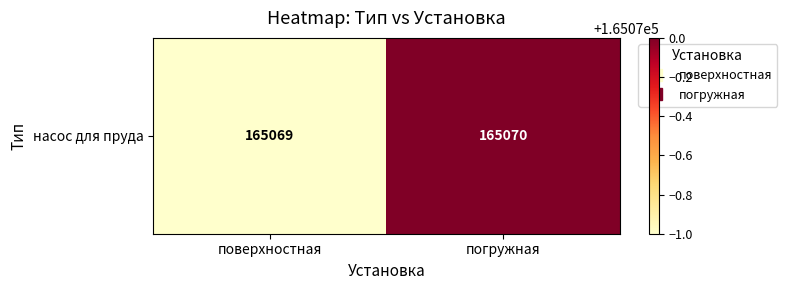

What is the smallest value displayed?

165069